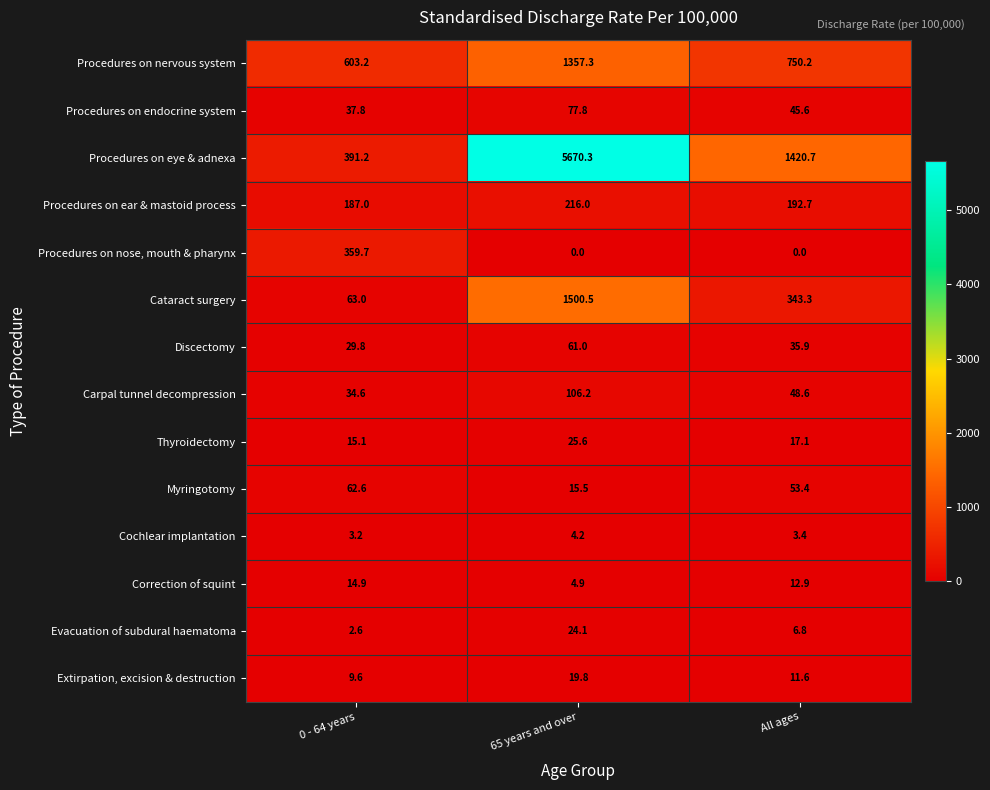

How many data points does each series have?

3